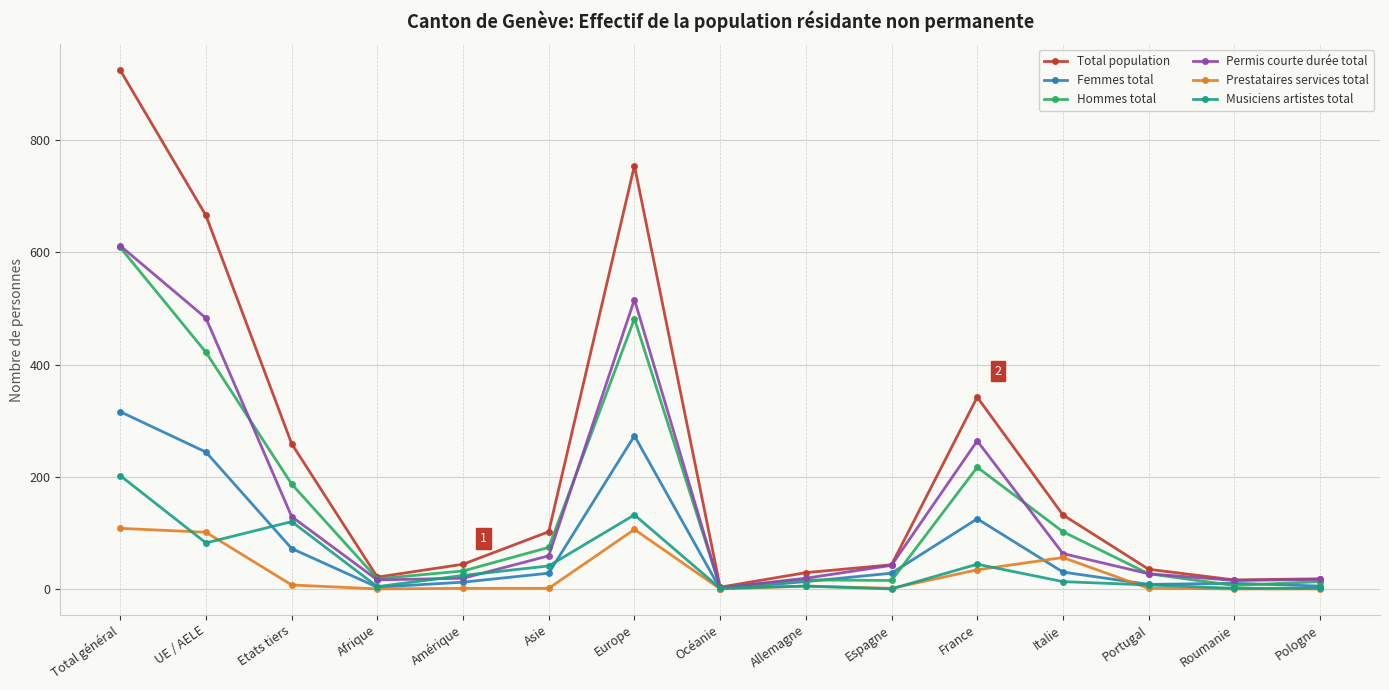

True or false: Total population has more than 0 points higher than both neighbors.

True